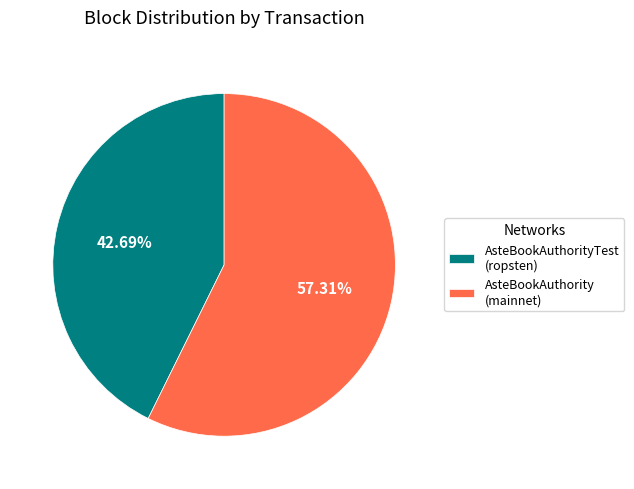

Is AsteBookAuthority (mainnet) the majority of the pie?

Yes